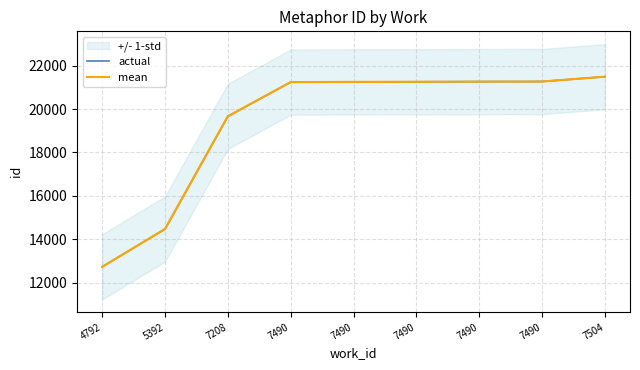

Between 7490 and 7490, which is larger?

7490